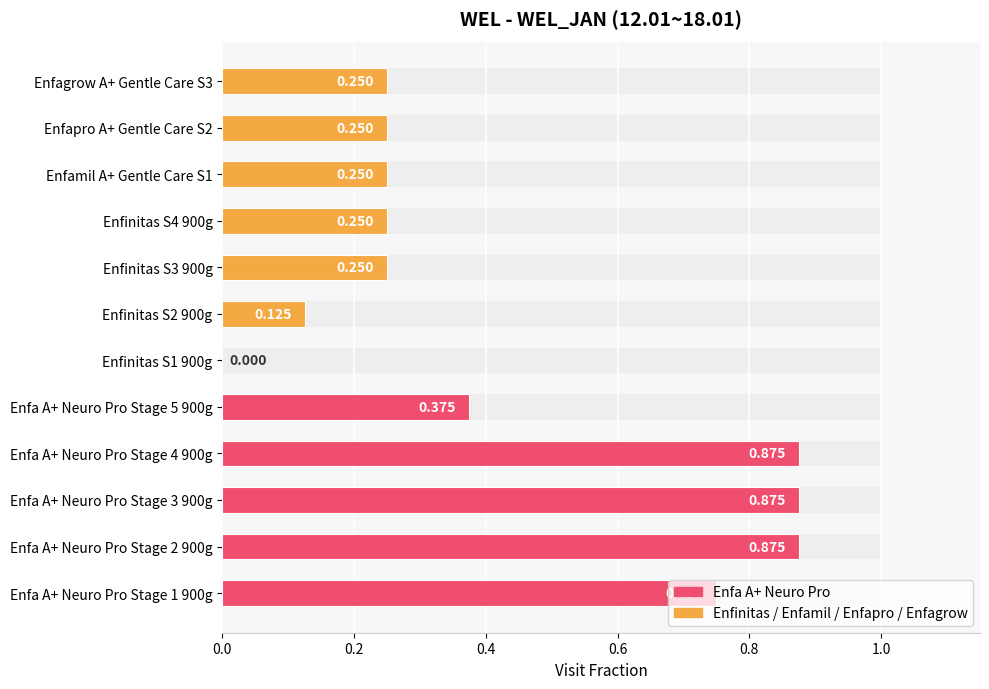

Does the chart contain stacked bars?

No